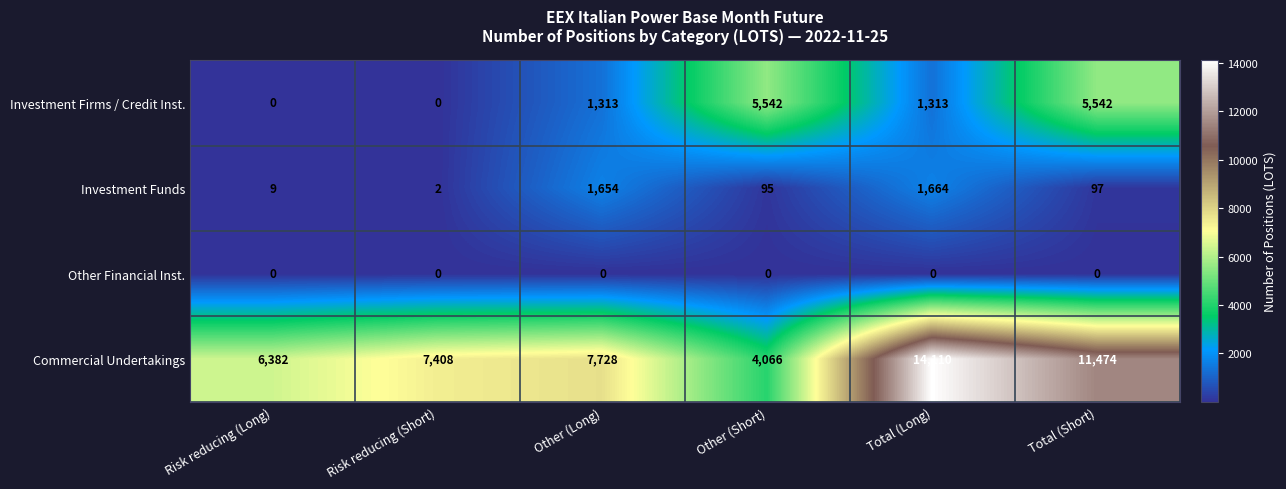

At which category is the sum across all series the highest?

Total (Short)